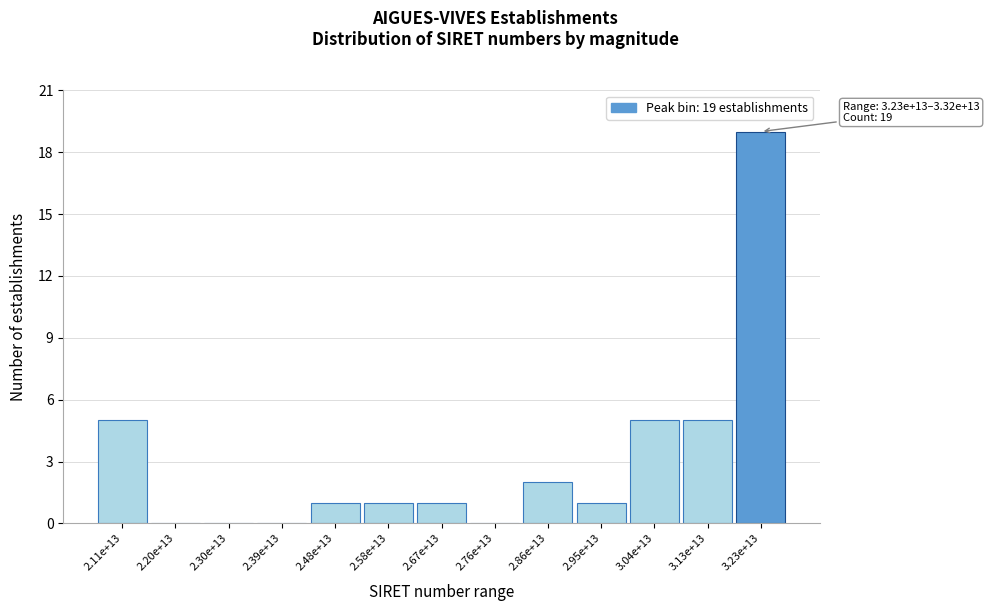

Reading right to left, extract all data points from this chart.

3.23e+13=19	3.13e+13=5	3.04e+13=5	2.95e+13=1	2.86e+13=2	2.76e+13=0	2.67e+13=1	2.58e+13=1	2.48e+13=1	2.39e+13=0	2.30e+13=0	2.20e+13=0	2.11e+13=5